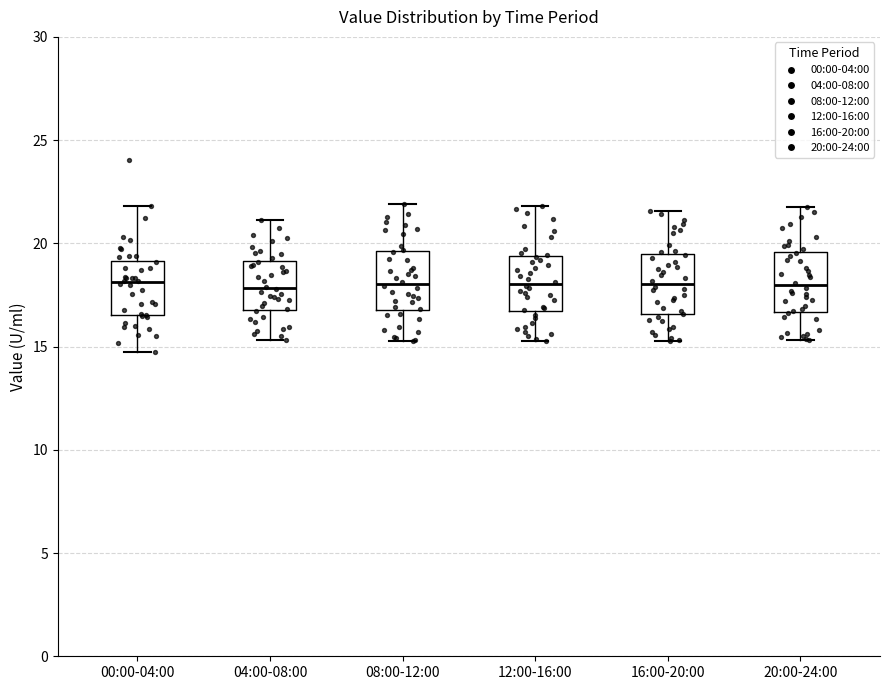

Where does the upper whisker of the box for 16:00-20:00 end on the y-axis? The values are not printed on the chart, so give them approximately, as read against the axis.

21.5